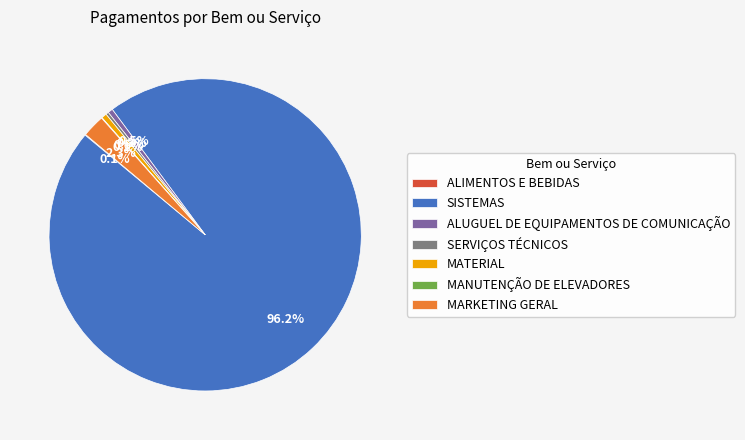

To the nearest percent, what is the average slice percentage?

14%